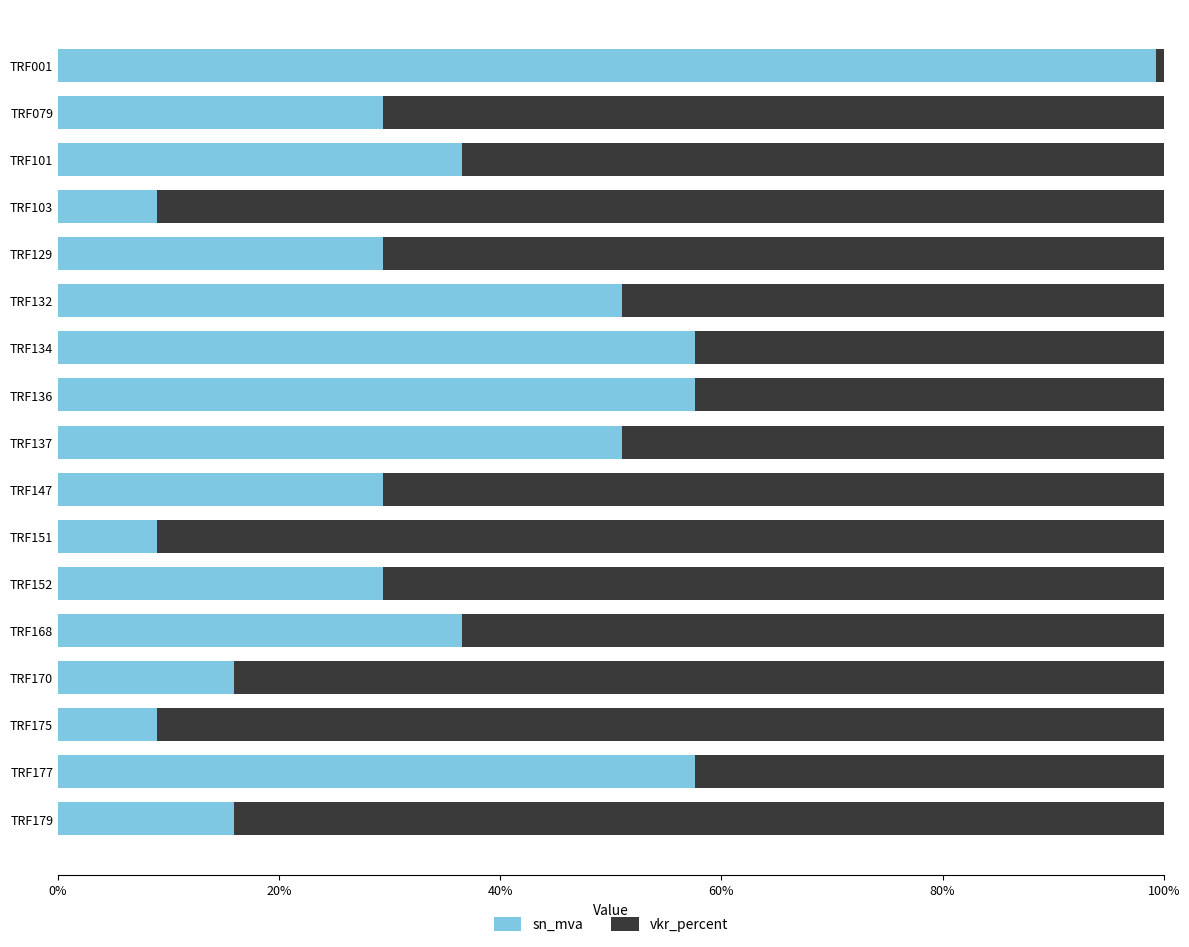

What is the total value across all series at TRF137?

100.0